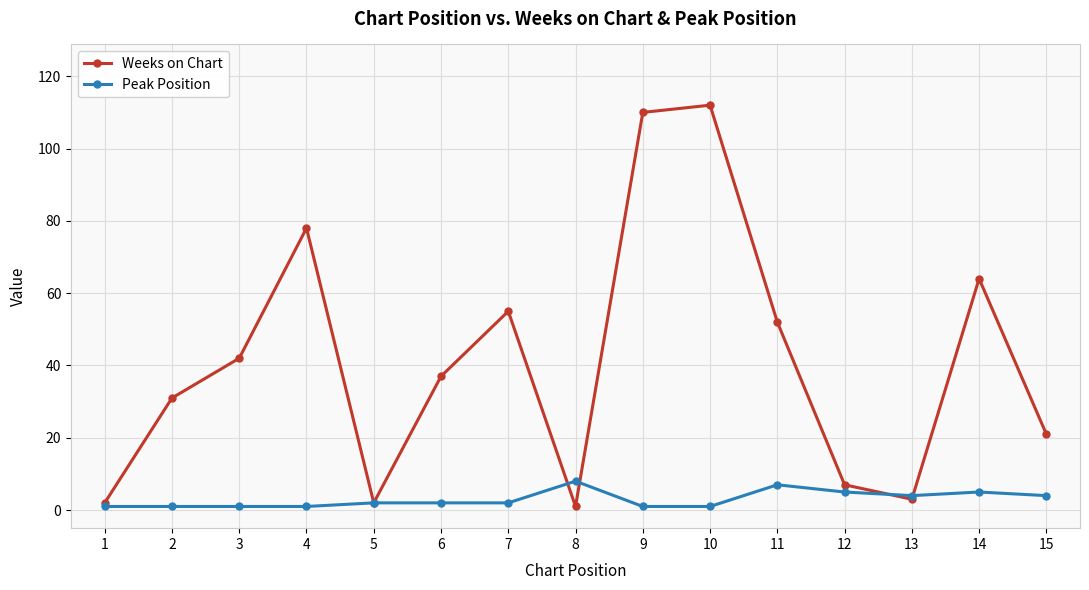

Which series has the widest spread of values?

Weeks on Chart